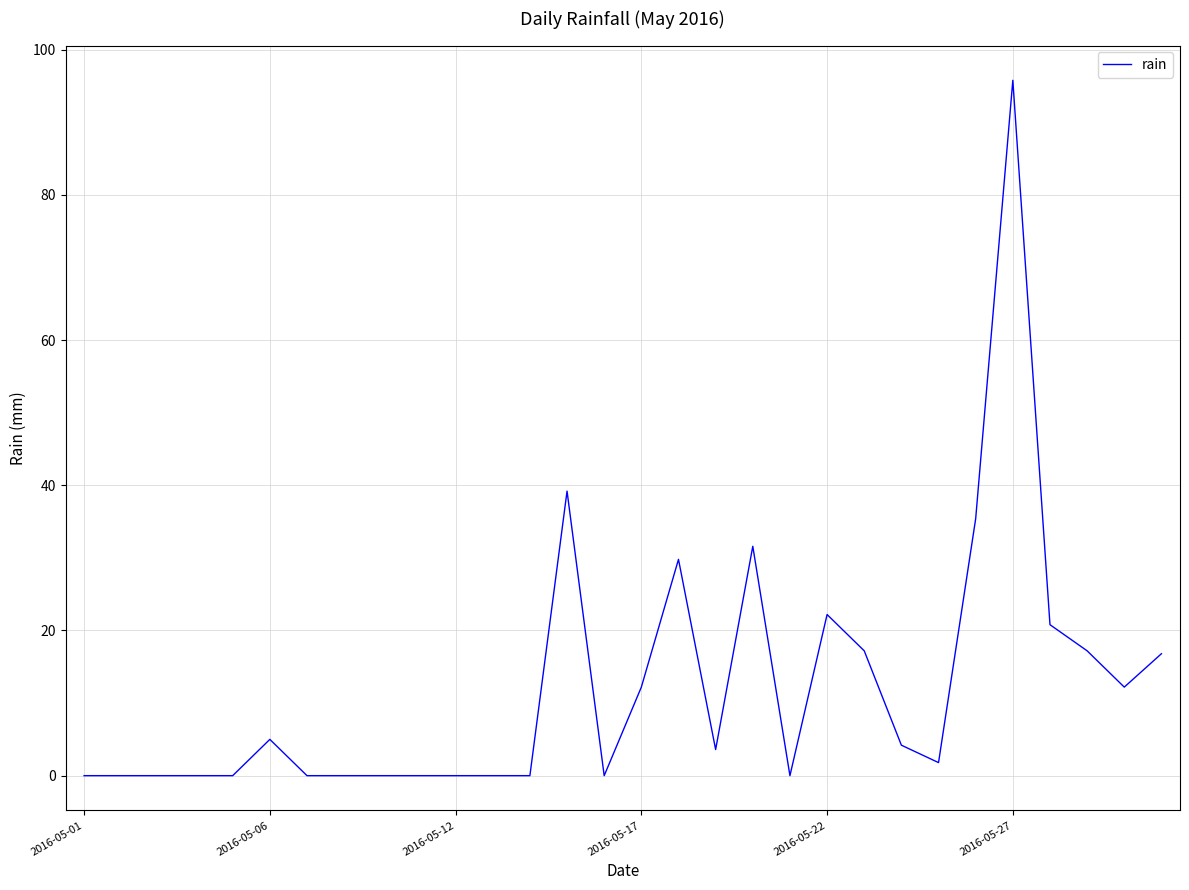

What is the difference between the maximum and minimum values?

95.8